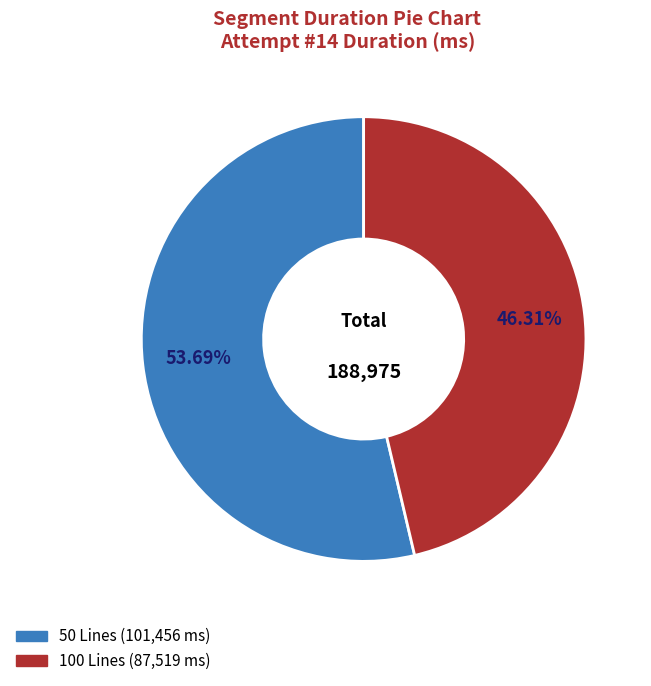

To the nearest percent, what percentage of the pie is 50 Lines?

54%